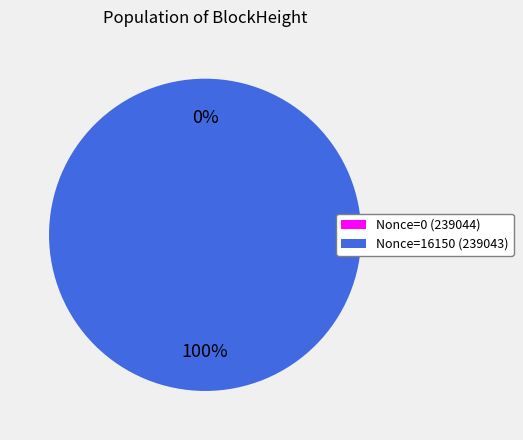

Does 239044 represent more than half of the total?

No